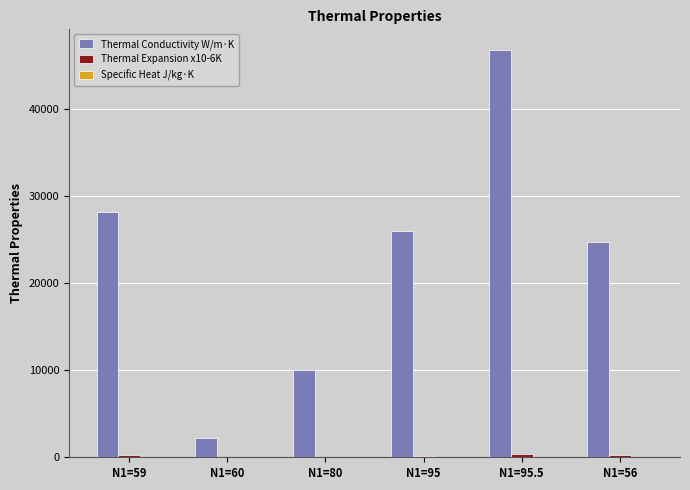

How many data points in Thermal Conductivity W/m·K are above 26021?

3